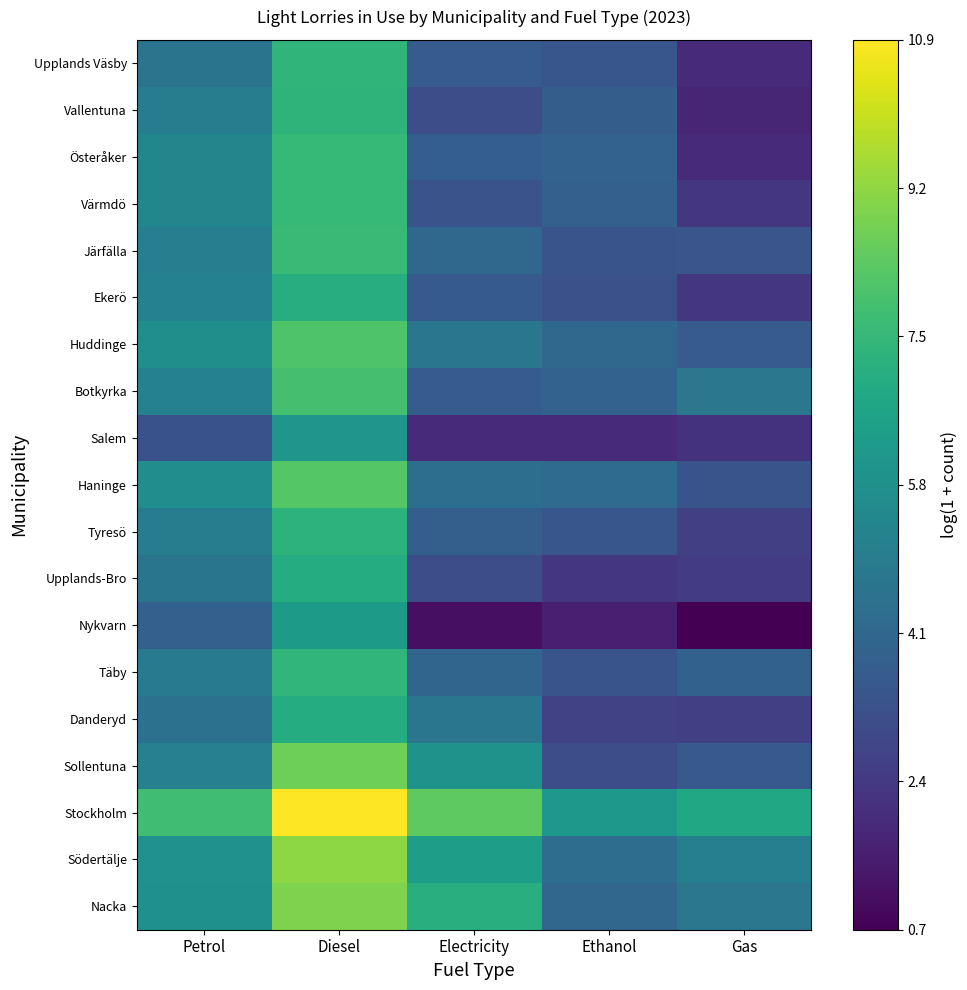

Reading right to left, what are all the values shown in this chart?

Upplands Väsby: Gas=1.9	Ethanol=3.4	Electricity=3.6	Diesel=7.4	Petrol=4.6
Vallentuna: Gas=1.8	Ethanol=3.7	Electricity=3.1	Diesel=7.3	Petrol=5.0
Österåker: Gas=1.9	Ethanol=3.9	Electricity=3.7	Diesel=7.5	Petrol=5.4
Värmdö: Gas=2.3	Ethanol=3.8	Electricity=3.3	Diesel=7.6	Petrol=5.4
Järfälla: Gas=3.4	Ethanol=3.4	Electricity=4.1	Diesel=7.6	Petrol=5.1
Ekerö: Gas=2.3	Ethanol=3.2	Electricity=3.6	Diesel=7.1	Petrol=5.2
Huddinge: Gas=3.6	Ethanol=4.1	Electricity=4.7	Diesel=8.1	Petrol=5.8
Botkyrka: Gas=4.7	Ethanol=3.9	Electricity=3.7	Diesel=7.9	Petrol=5.2
Salem: Gas=2.2	Ethanol=1.9	Electricity=1.9	Diesel=6.0	Petrol=3.3
Haninge: Gas=3.4	Ethanol=4.2	Electricity=4.4	Diesel=8.2	Petrol=5.7
Tyresö: Gas=2.6	Ethanol=3.4	Electricity=3.8	Diesel=7.3	Petrol=5.0
Upplands-Bro: Gas=2.5	Ethanol=2.3	Electricity=3.1	Diesel=7.0	Petrol=4.7
Nykvarn: Gas=0.7	Ethanol=1.6	Electricity=1.1	Diesel=6.3	Petrol=3.8
Täby: Gas=3.9	Ethanol=3.4	Electricity=4.0	Diesel=7.4	Petrol=4.9
Danderyd: Gas=2.6	Ethanol=2.7	Electricity=4.7	Diesel=7.0	Petrol=4.6
Sollentuna: Gas=3.6	Ethanol=3.1	Electricity=5.9	Diesel=8.7	Petrol=5.1
Stockholm: Gas=6.8	Ethanol=6.2	Electricity=8.4	Diesel=10.9	Petrol=7.8
Södertälje: Gas=5.1	Ethanol=4.3	Electricity=6.4	Diesel=9.2	Petrol=5.9
Nacka: Gas=4.7	Ethanol=4.1	Electricity=7.1	Diesel=9.0	Petrol=5.8